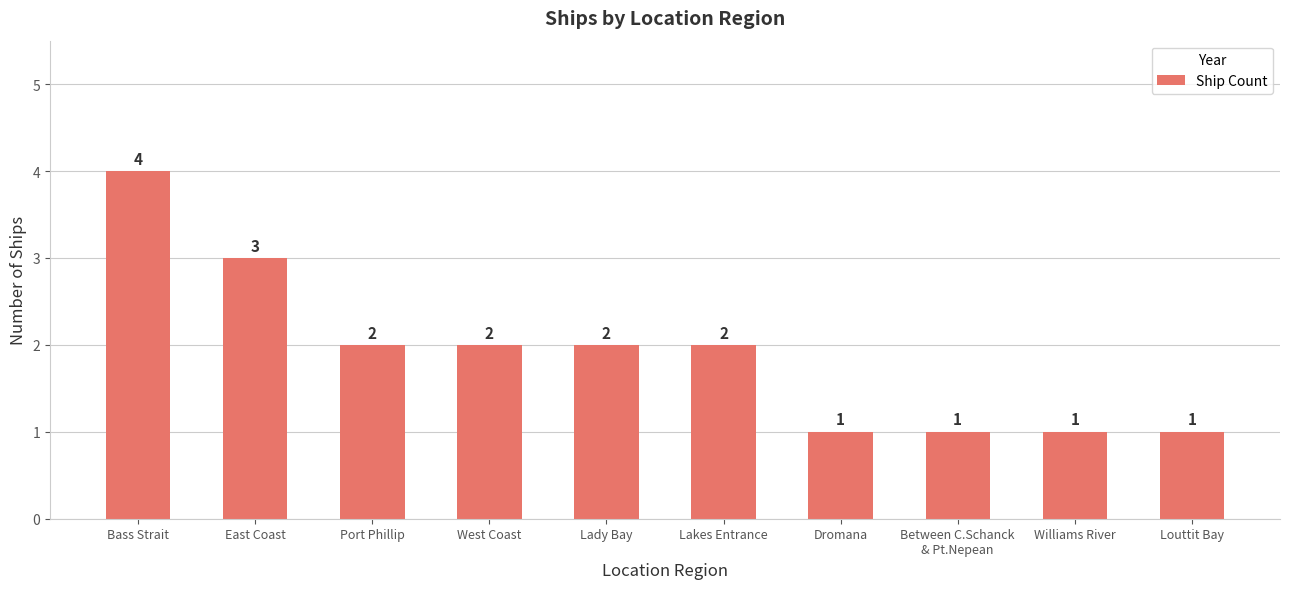

Read the value at Williams River.

1